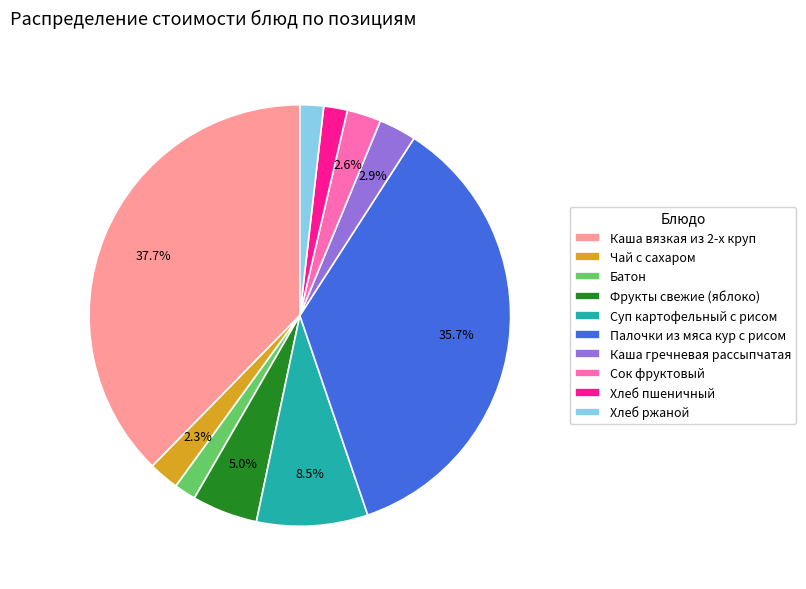

What percentage is the Фрукты свежие (яблоко) slice, to the nearest percent?

5%